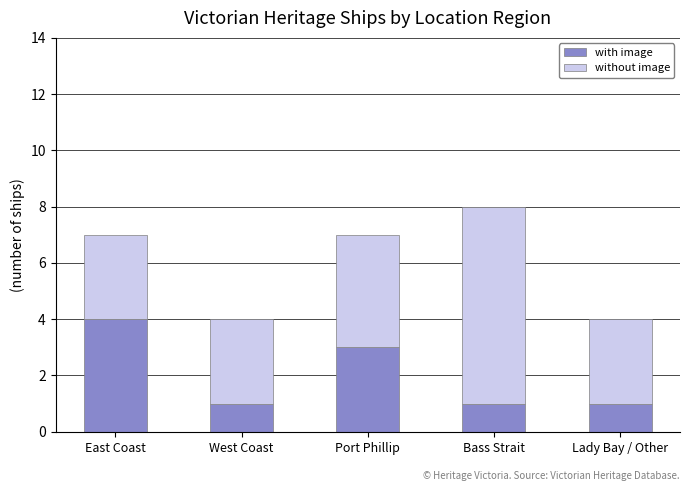

What is the approximate value of with image at Port Phillip?

3